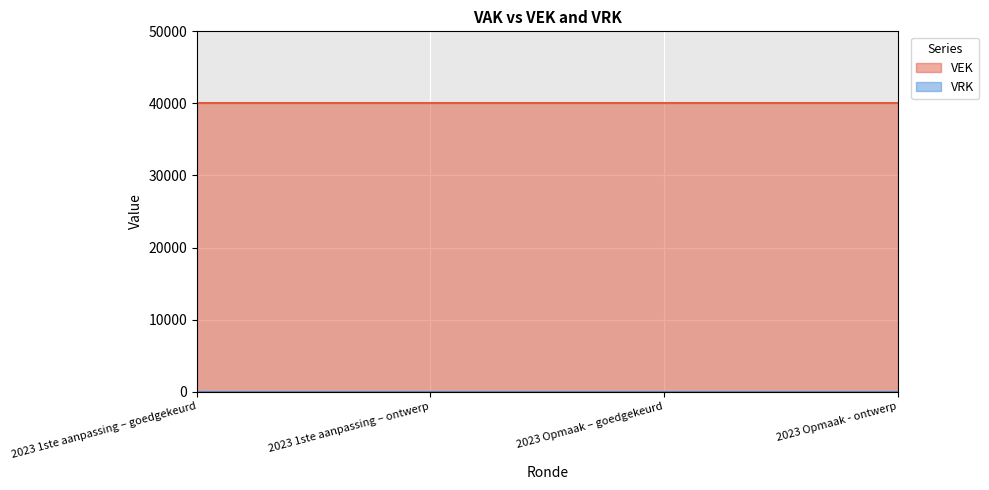

At how many categories does at least one series exceed 35603?

4